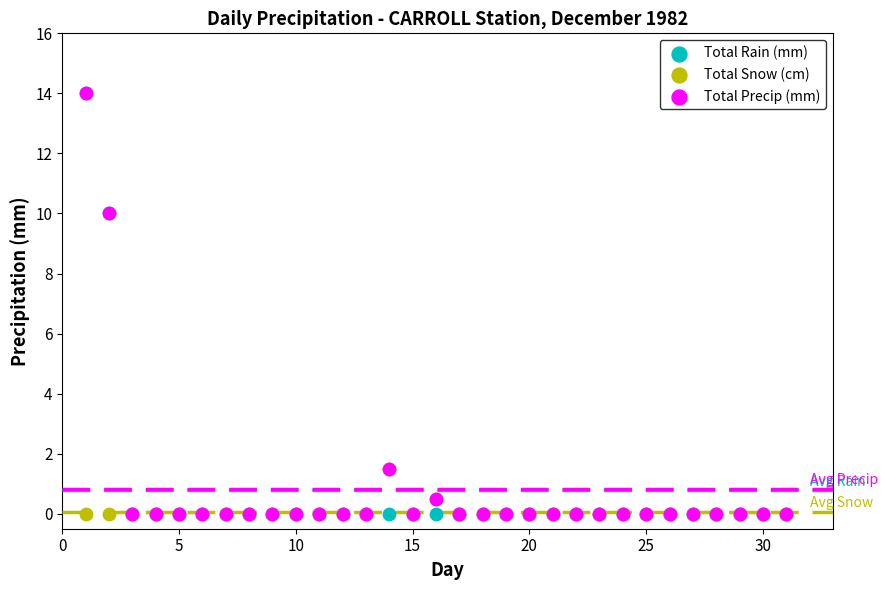

What are all the series names shown in the legend?

Total Rain (mm), Total Snow (cm), Total Precip (mm)